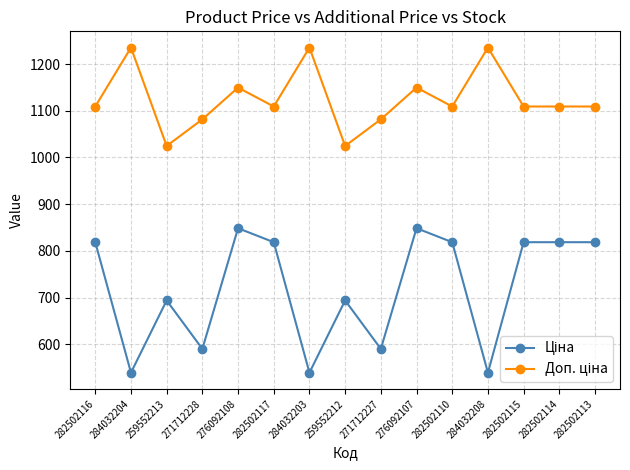

At how many categories does at least one series exceed 773?

15